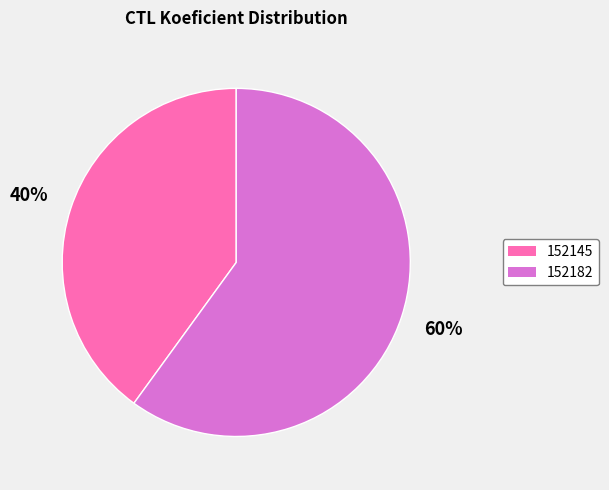

What percentage is the 152145 slice, to the nearest percent?

40%